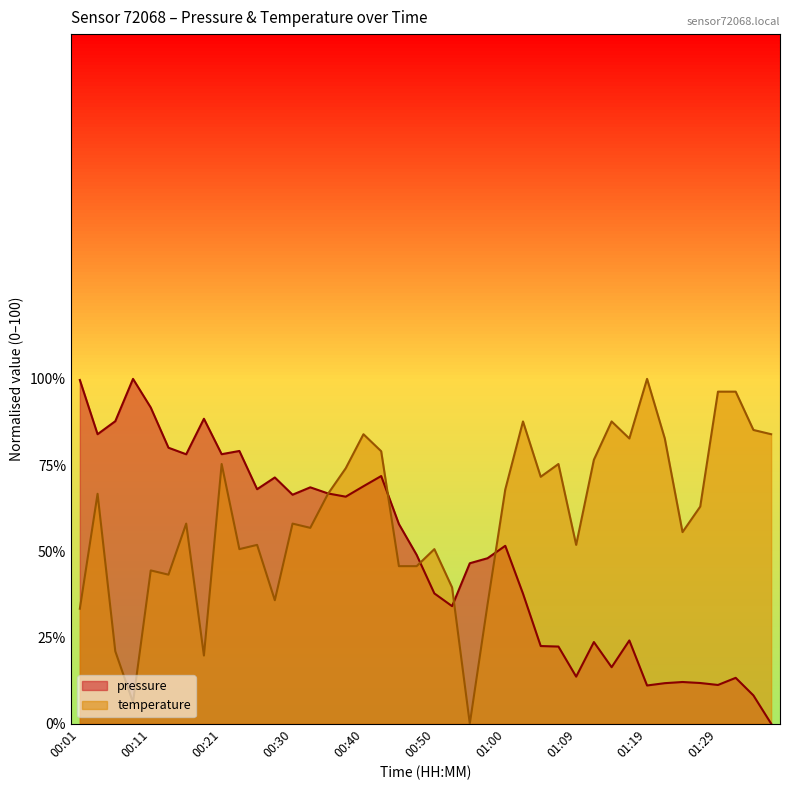

Which series changed the most between 00:57 and 01:36?

temperature